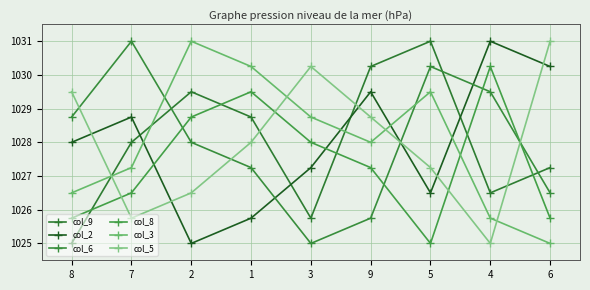

Which series has the widest spread of values?

col_9